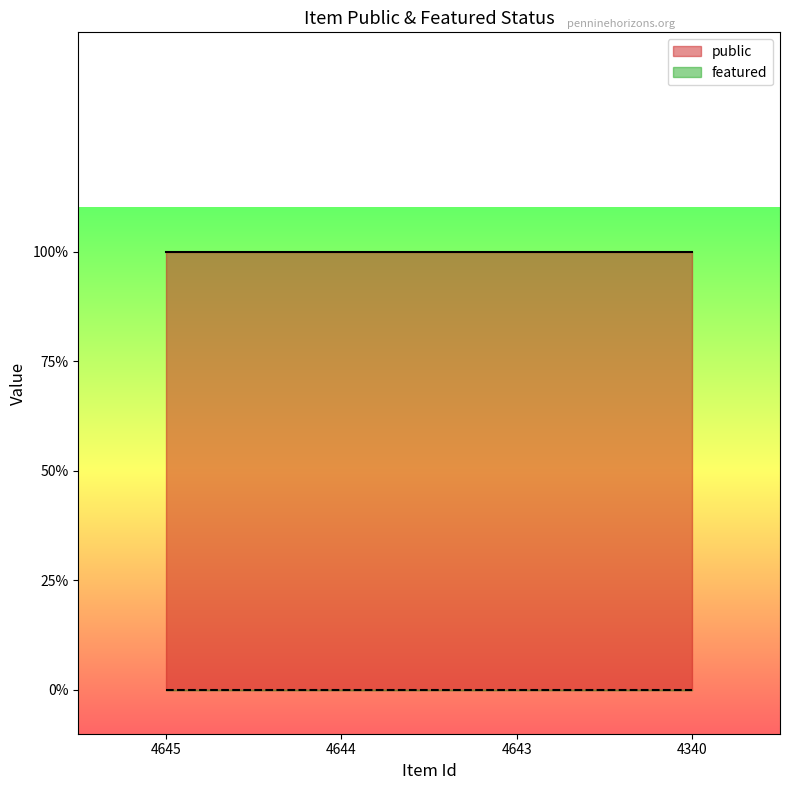

What is the value of the public point at the 3rd from the left?

1